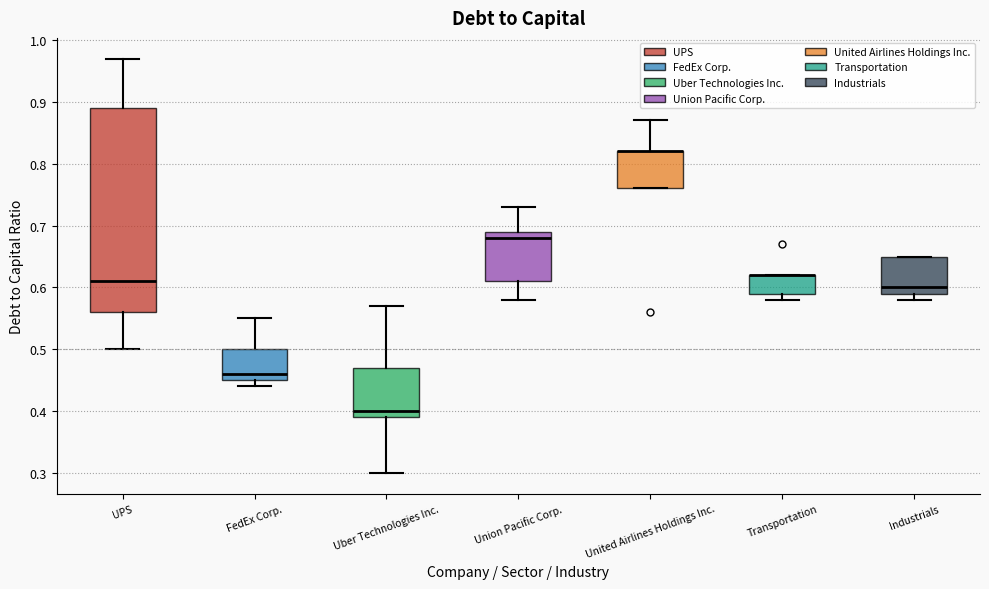

Where does the median line of the box for Industrials sit on the y-axis? The values are not printed on the chart, so give them approximately, as read against the axis.

0.60